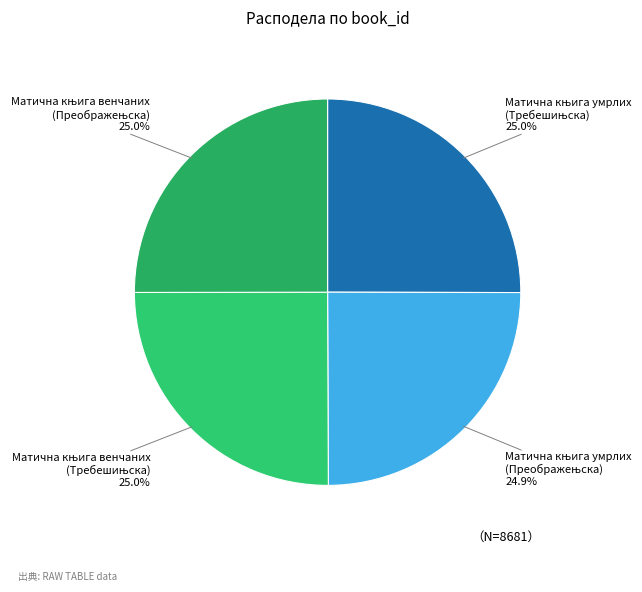

Is there any slice that represents more than half of the pie?

No